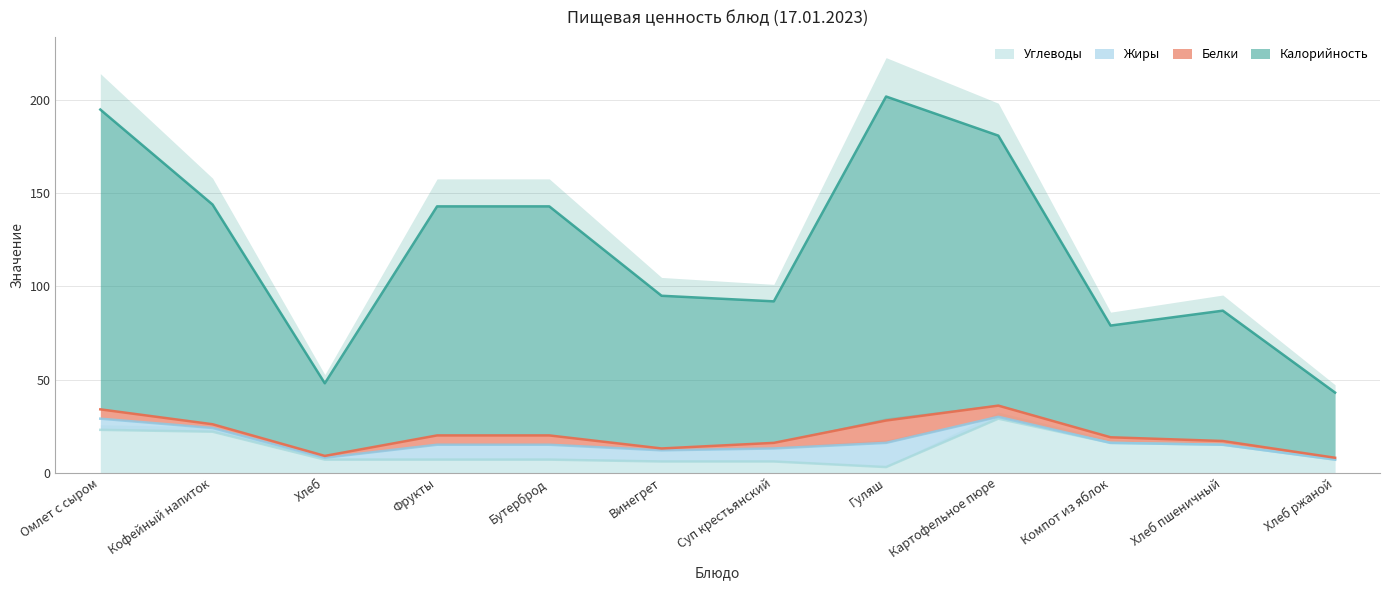

The Углеводы series shows 1 at Винегрет. True or false?

False